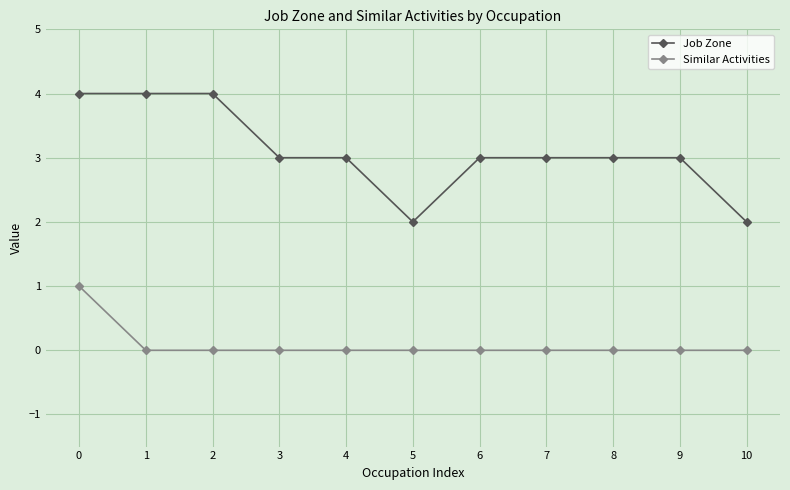

List the series in order of their overall mean, highest first.

Job Zone, Similar Activities